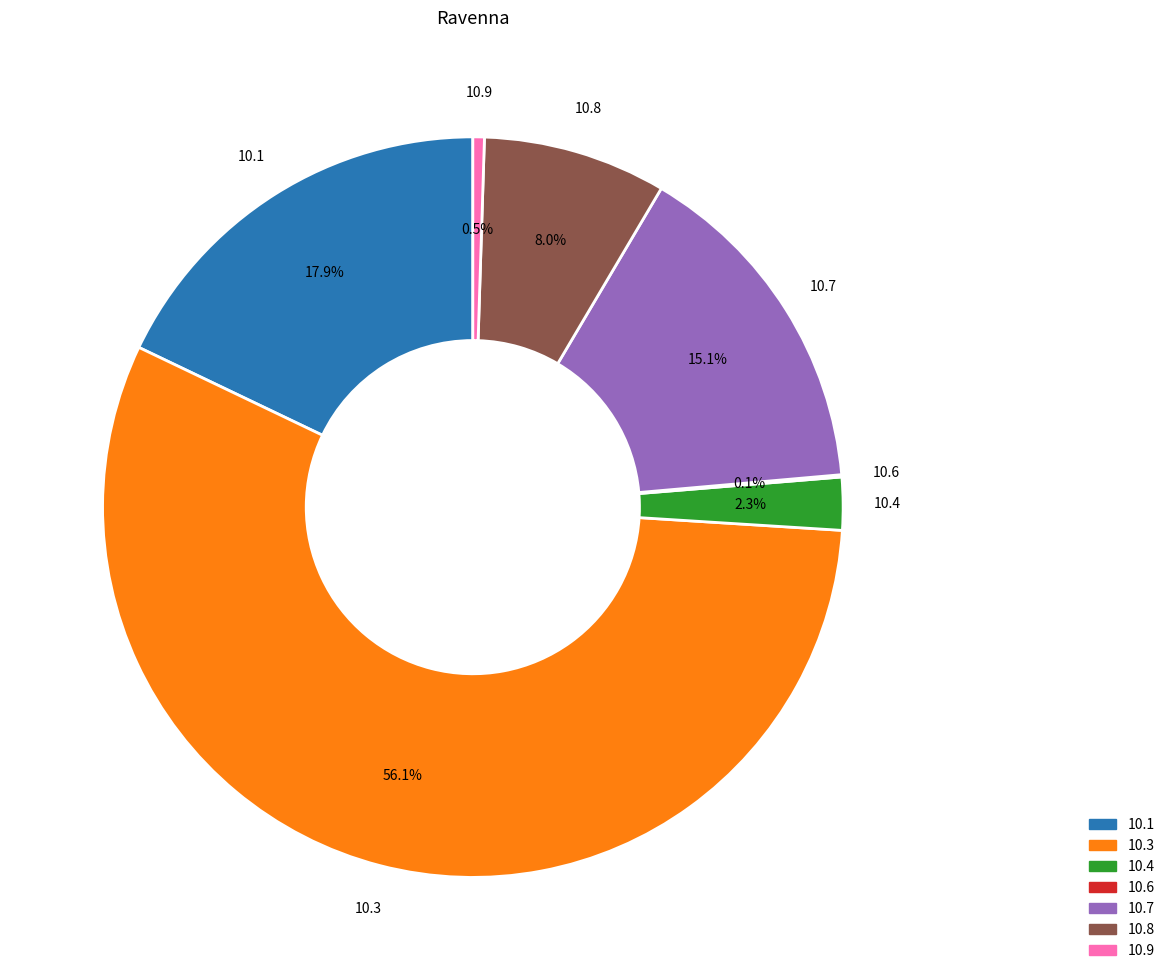

Which slice is the largest?

10.3